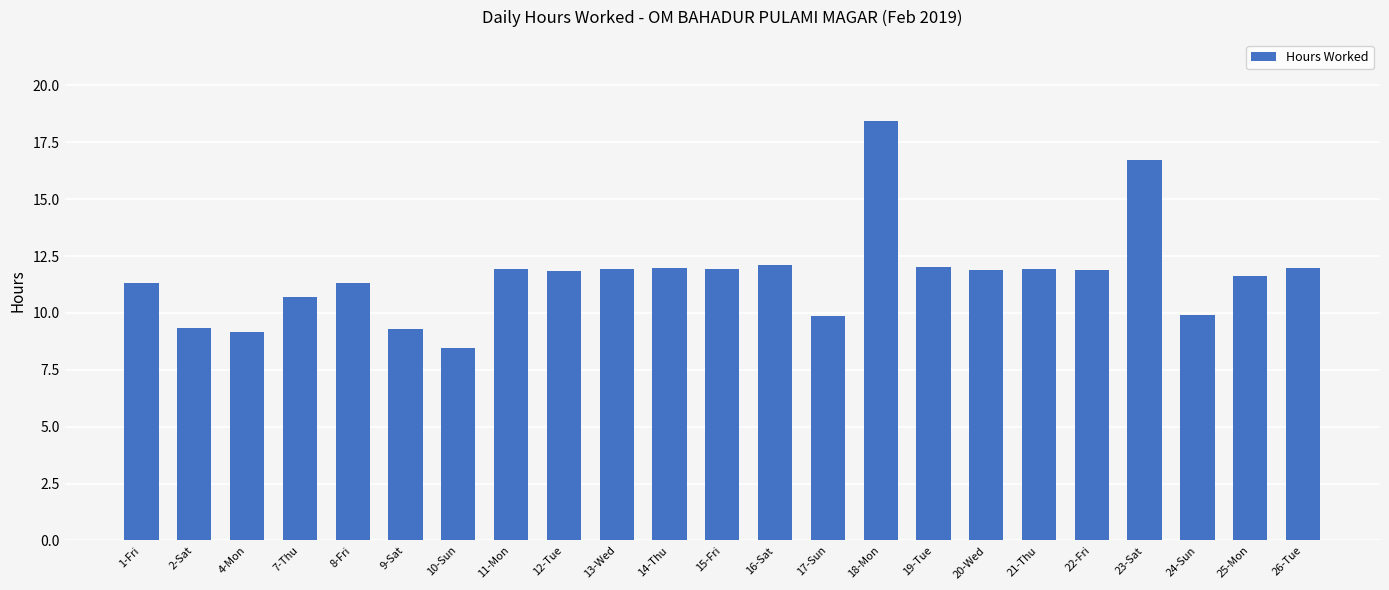

What is the value of the 11th bar from the left?

12.0